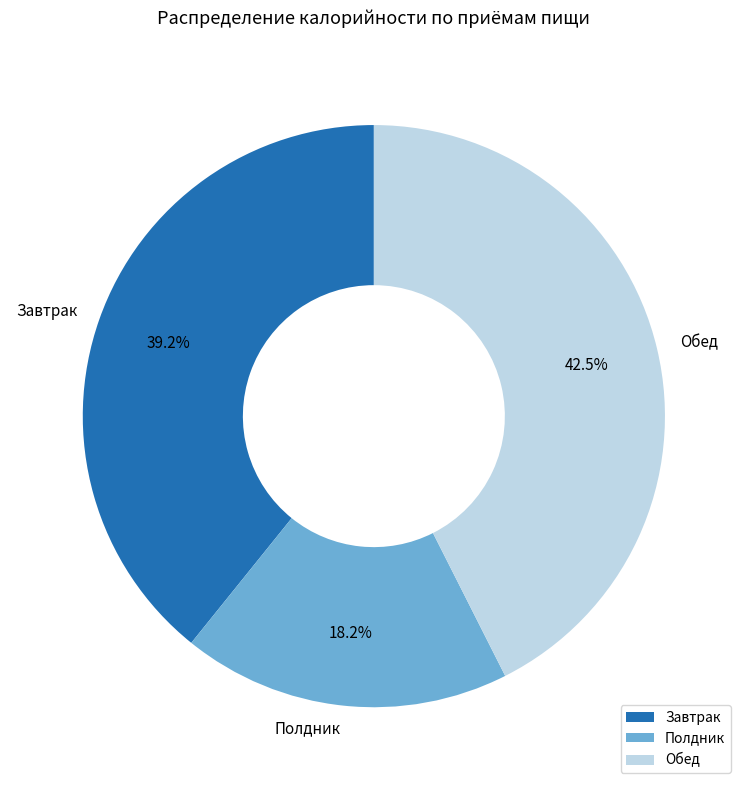

Which category has the biggest portion of the pie?

Обед